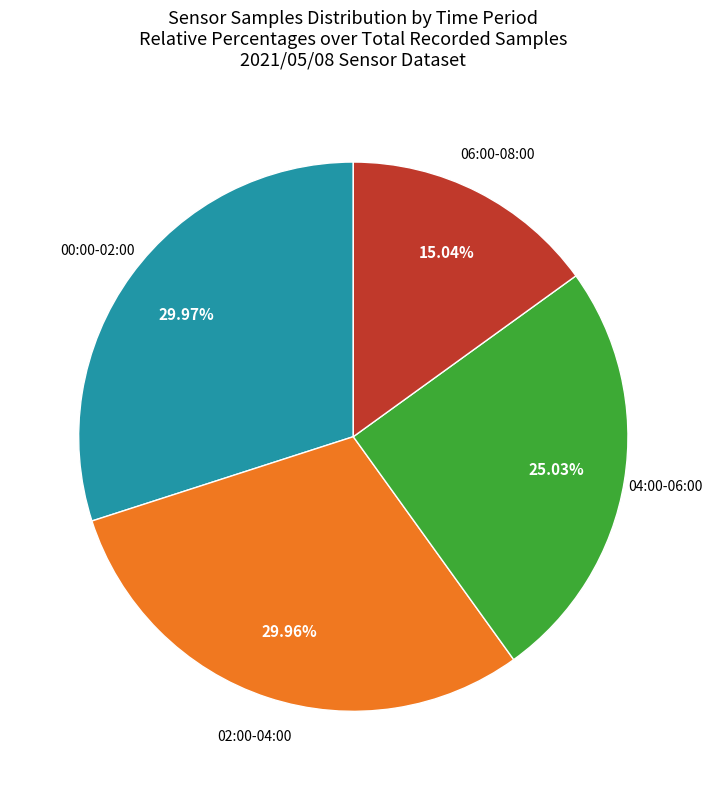

Which slice is the smallest?

06:00-08:00